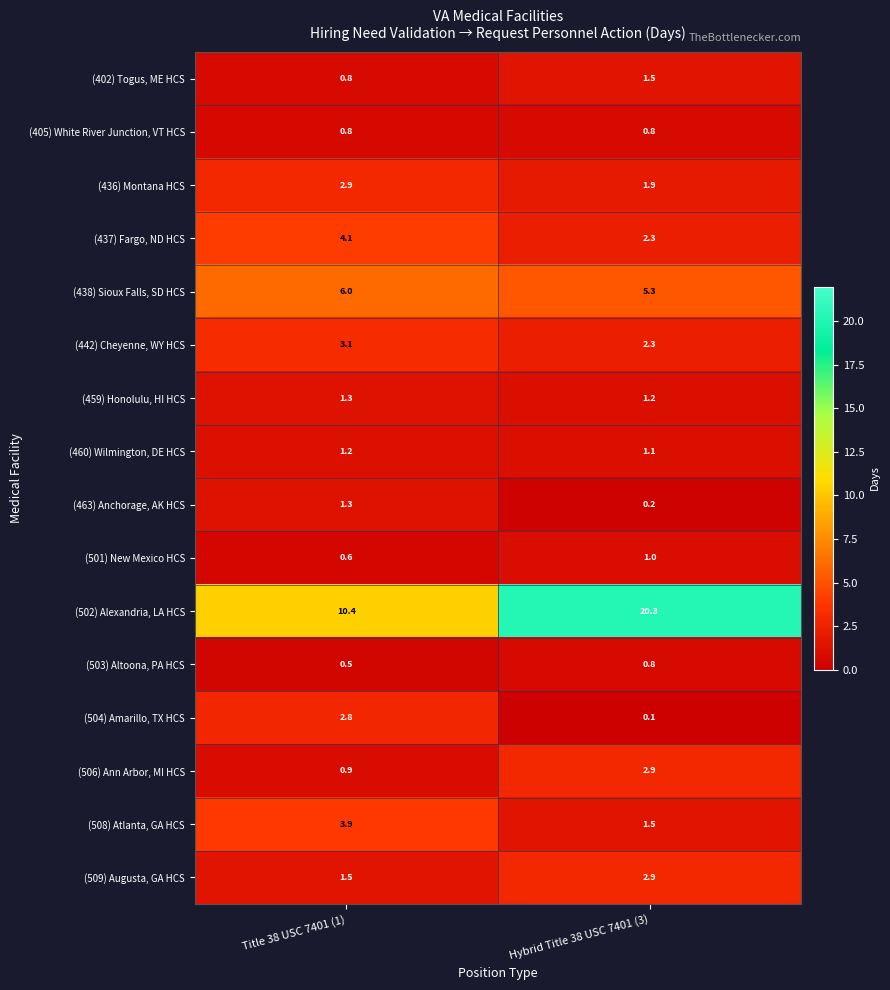

Where does the (504) Amarillo, TX HCS series first go above 2?

Title 38 USC 7401 (1)